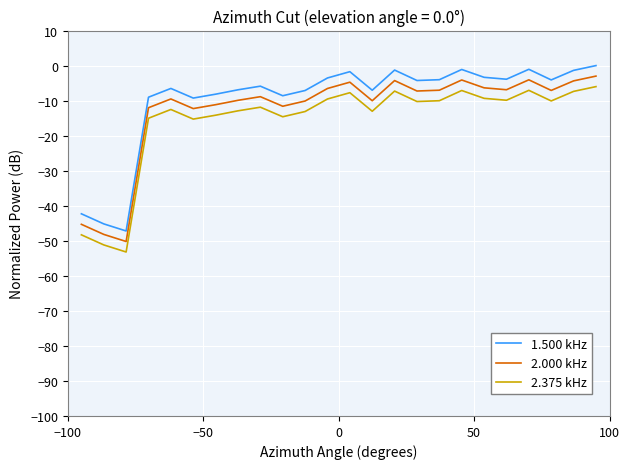

True or false: 2.000 kHz and 2.375 kHz cross at least once.

False